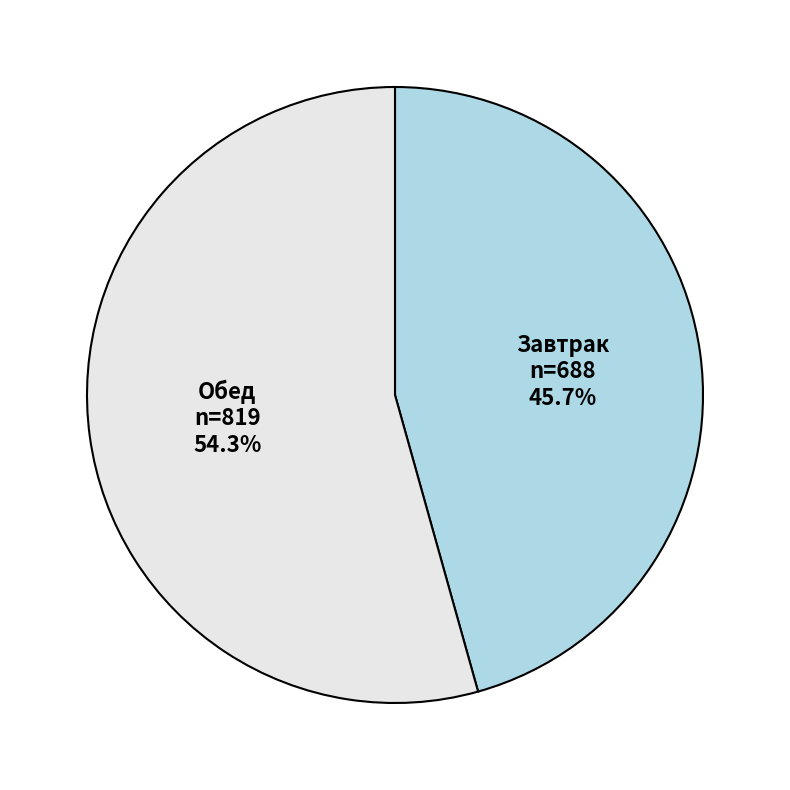

What percentage is NOT represented by Завтрак?

54.3%